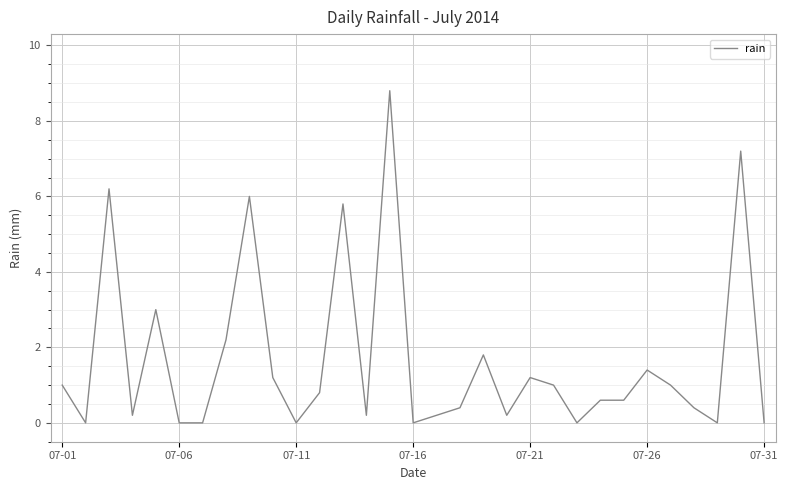

What is the maximum value shown in the chart?

8.8